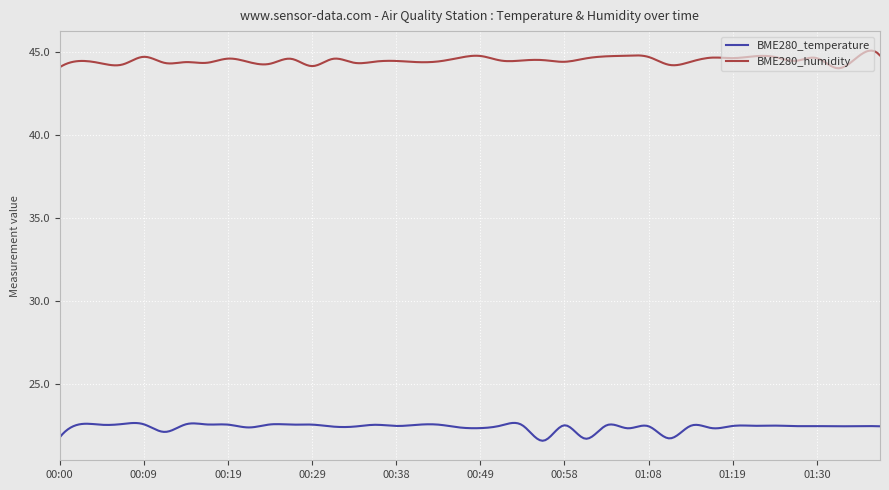

What is the greatest value displayed?

45.1